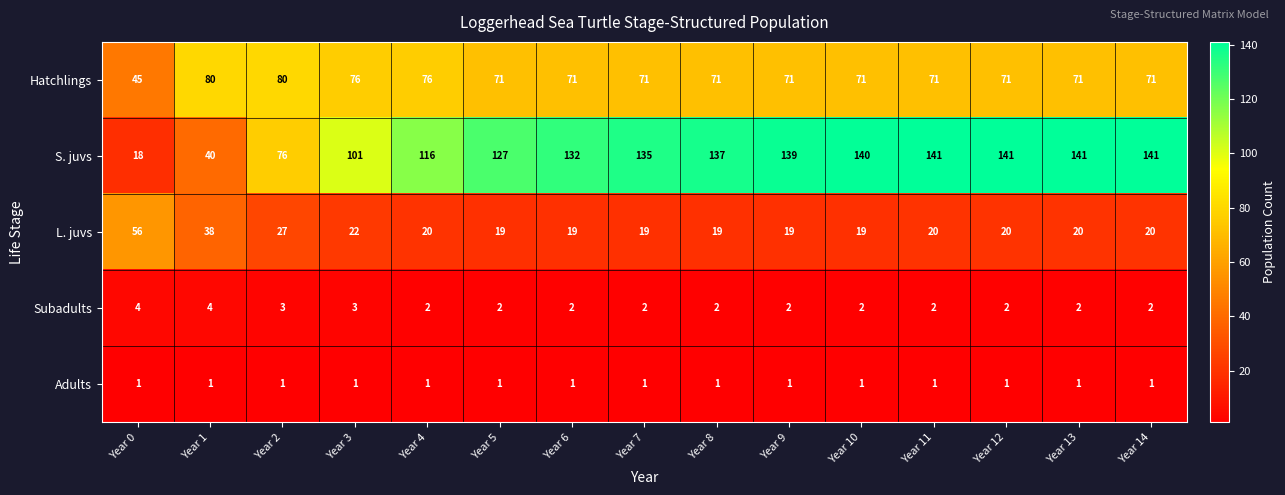

Rank the series at Year 1 from highest to lowest value.

Hatchlings, S. juvs, L. juvs, Subadults, Adults